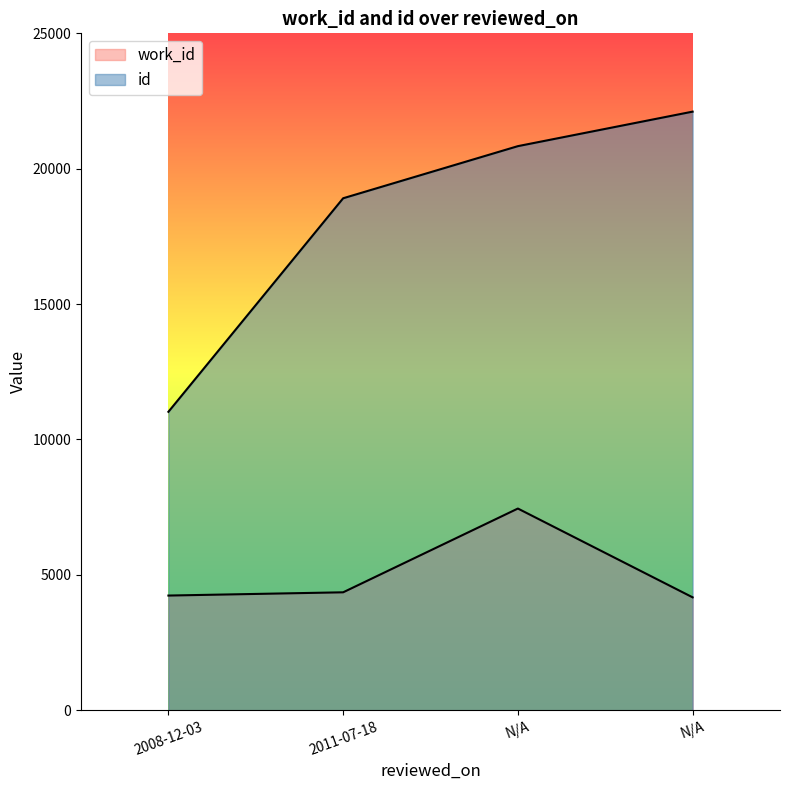

What are all the series names shown in the legend?

work_id, id